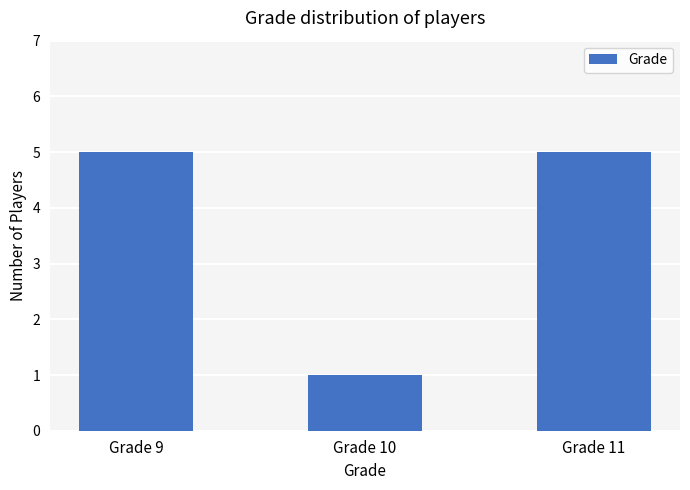

Is it true that the value at Grade 11 is 5?

True